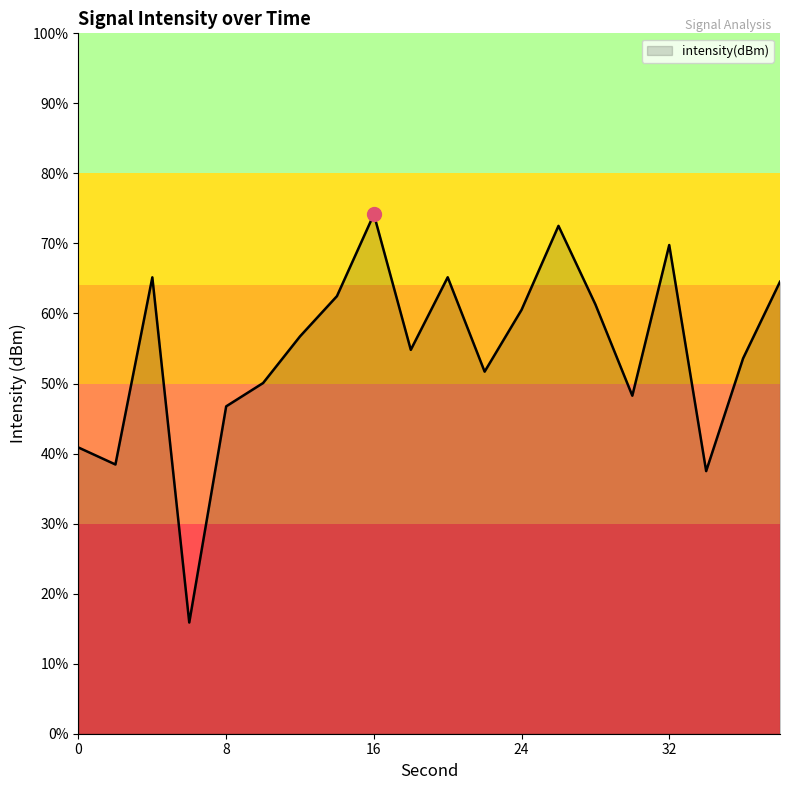

Does the chart display data point markers on the line(s)?

No